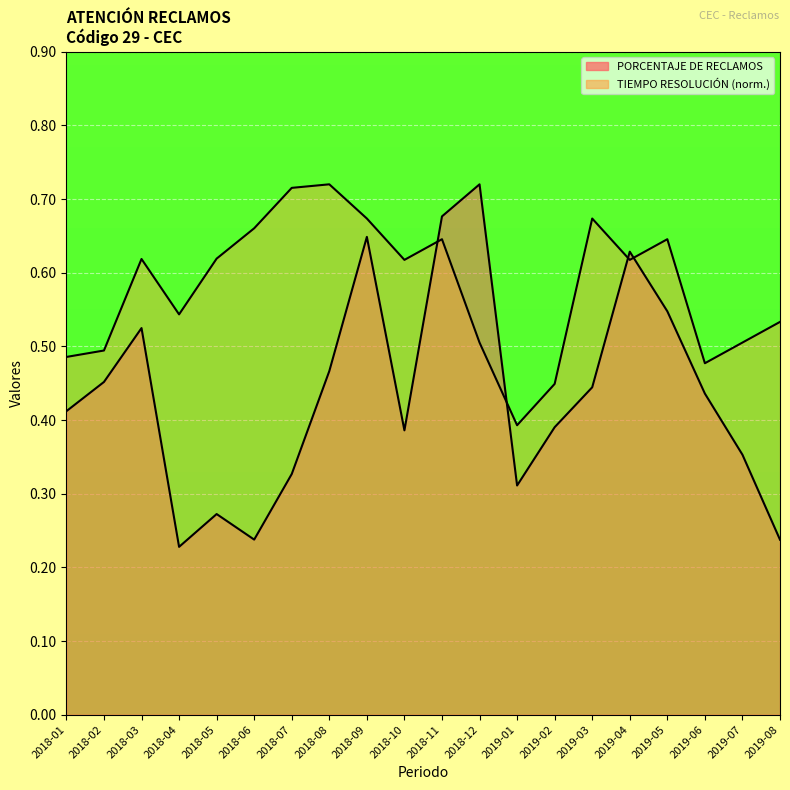

List the series in order of their peak value, lowest first.

PORCENTAJE DE RECLAMOS, TIEMPO RESOLUCIÓN